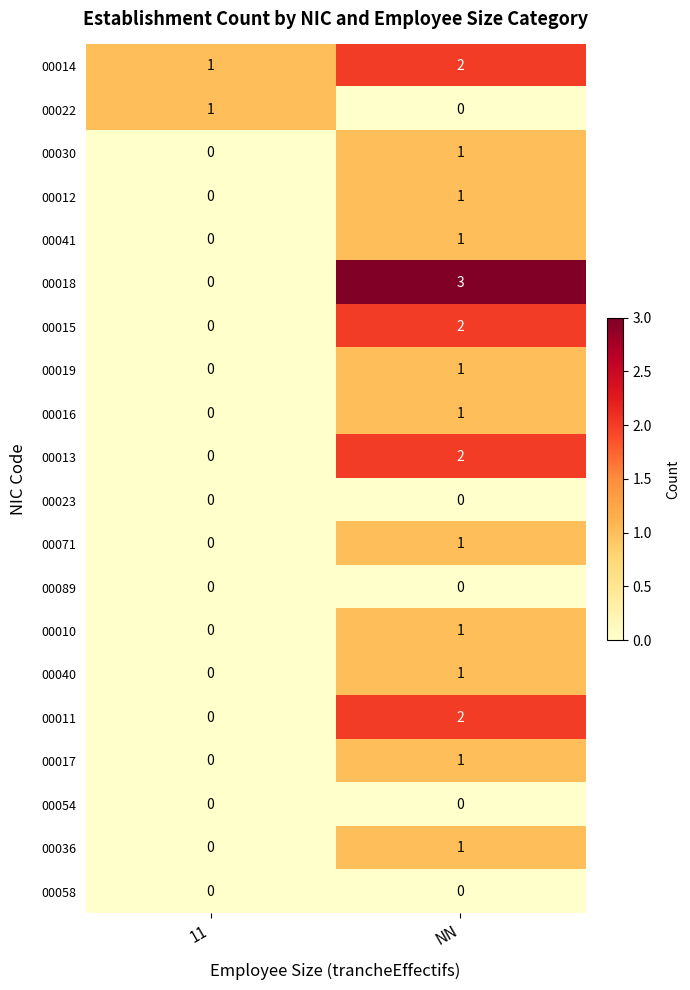

At which category does the chart reach its peak across all series?

NN